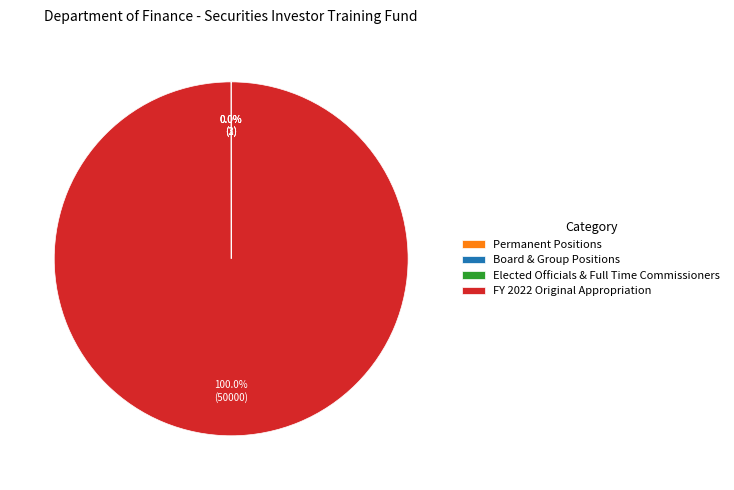

Is FY 2022 Original Appropriation the majority of the pie?

Yes